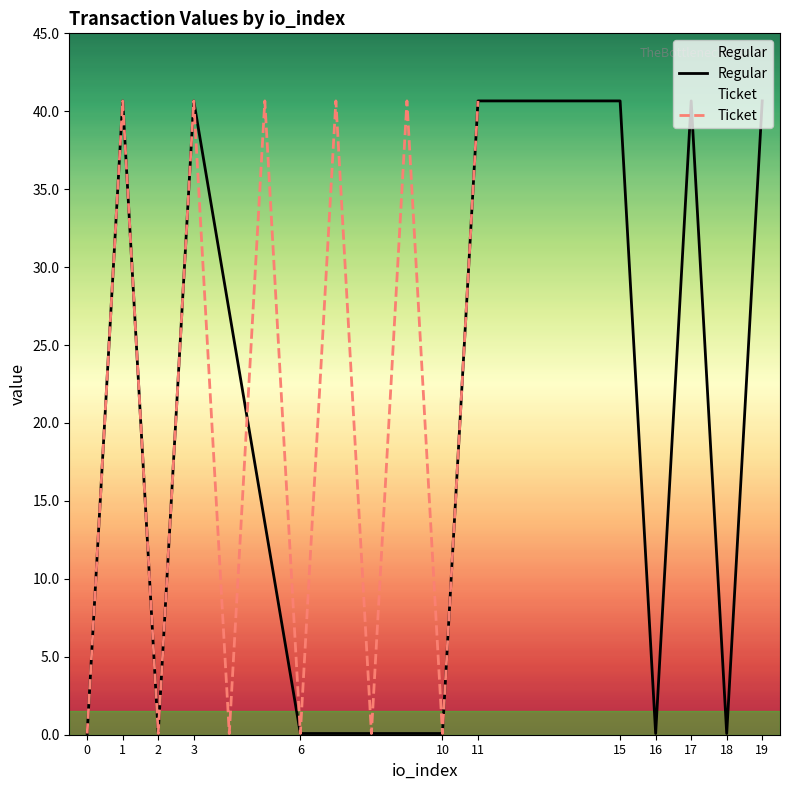

In Ticket, how many points are lower than both neighbors (excluding endpoints)?

5